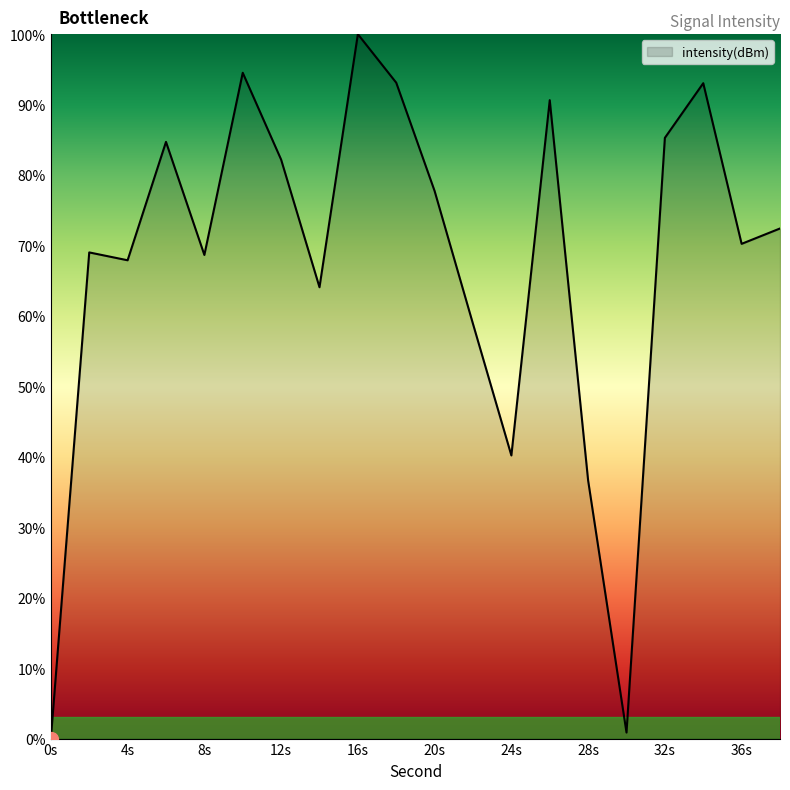

How many positive values are there?

19